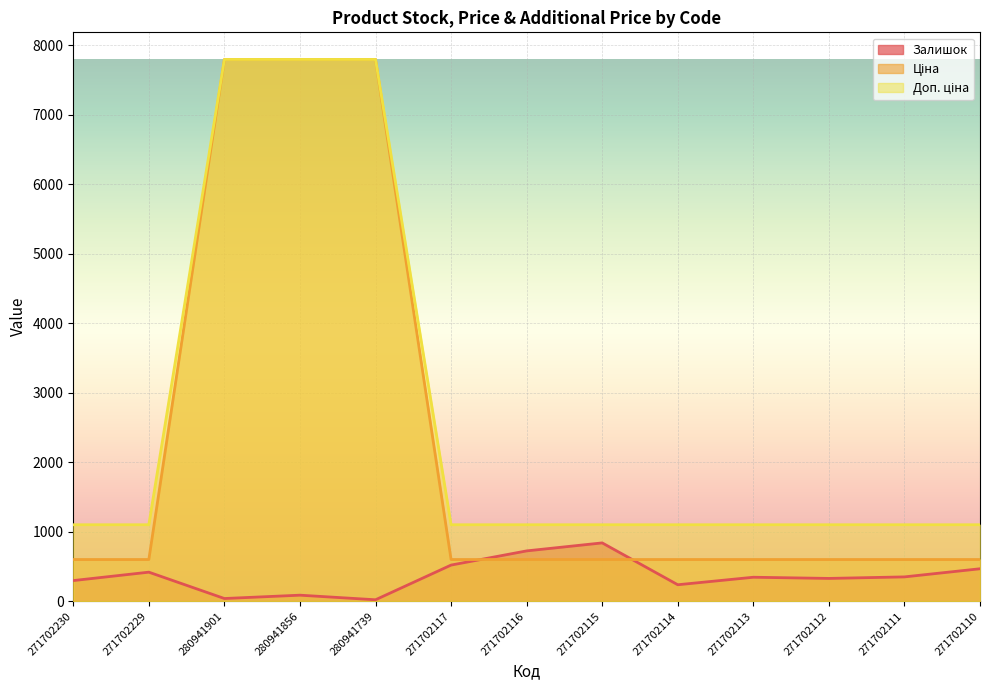

Rank the series at 280941856 from highest to lowest value.

Ціна, Доп. ціна, Залишок